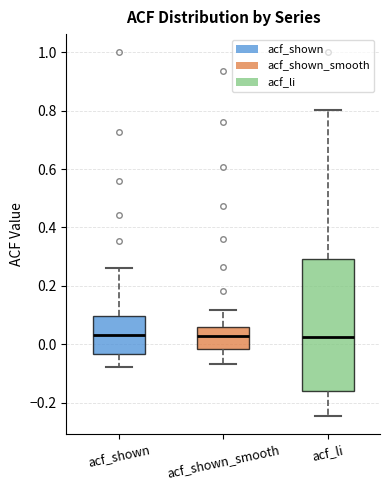

Reading left to right, read every box against the y-axis: the position of its median line, the range the box covers, and the ends of its whiskers. The values are not printed on the chart, so give them approximately, as read against the axis.

acf_shown: median 0.04, box -0.04 to 0.10, whiskers -0.08 to 0.26
acf_shown_smooth: median 0.02, box -0.02 to 0.06, whiskers -0.06 to 0.12
acf_li: median 0.02, box -0.16 to 0.30, whiskers -0.24 to 0.80